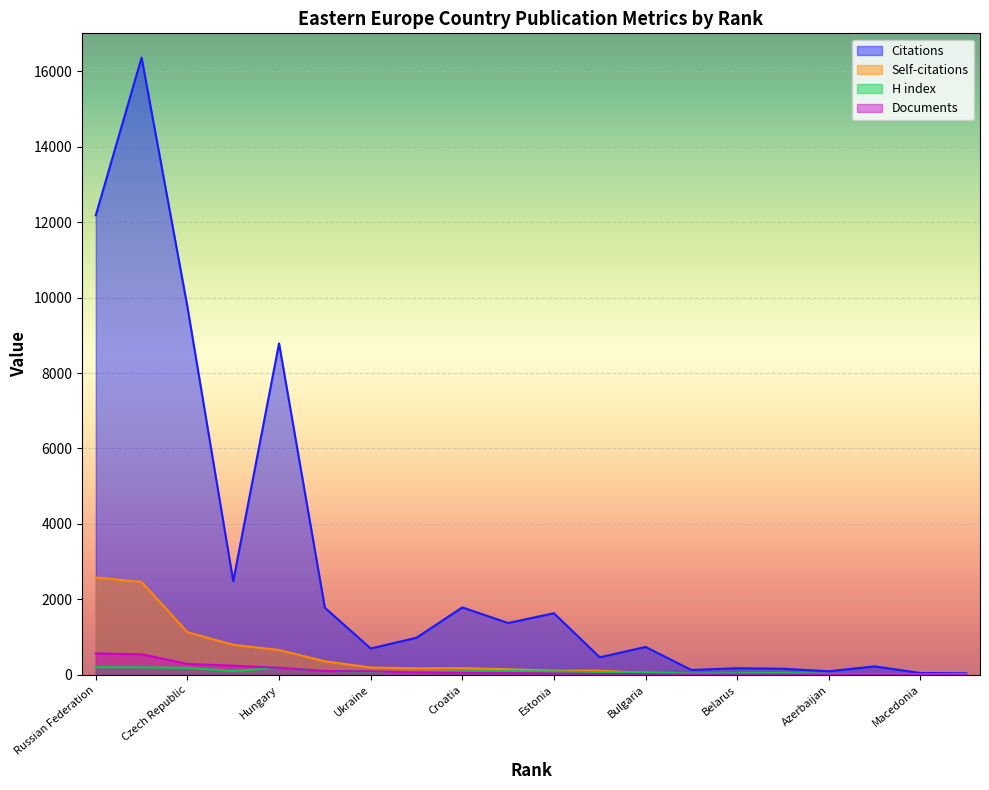

Which series has the widest spread of values?

Citations